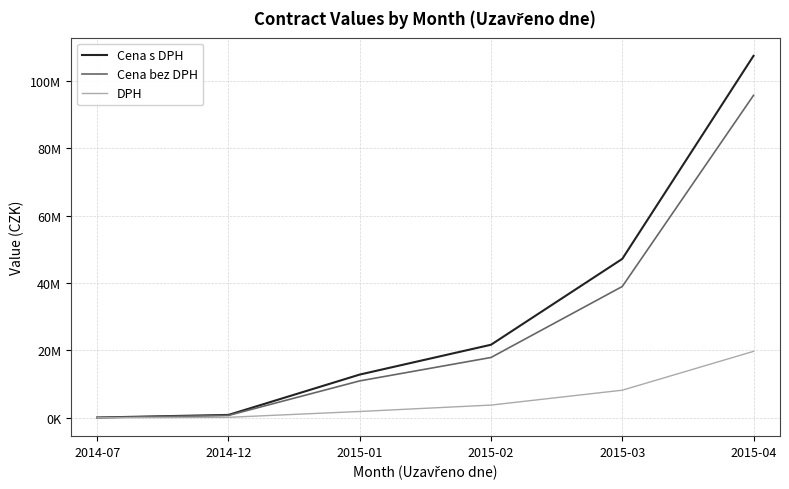

What is the sum of all DPH values?

33739662.3